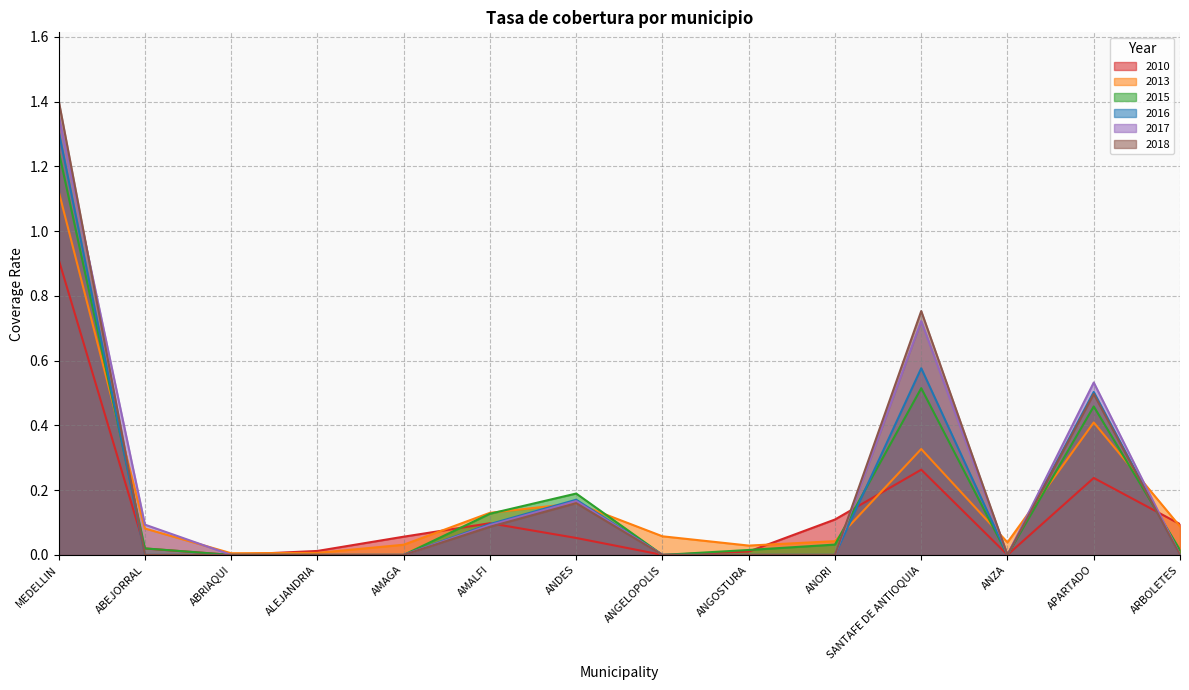

At how many categories does at least one series exceed 0?

14